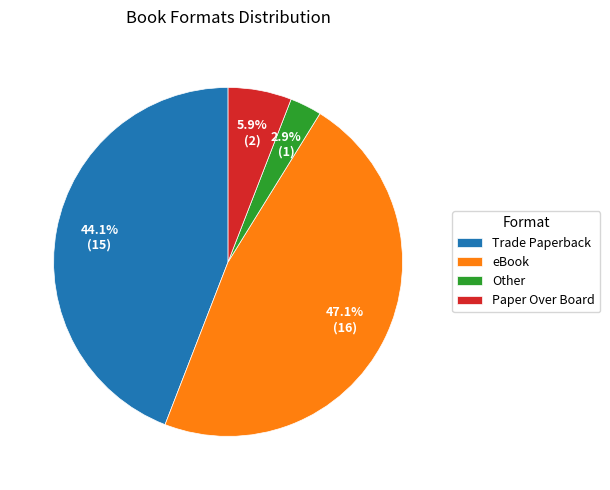

The Paper Over Board slice represents 15% of the pie. True or false?

False